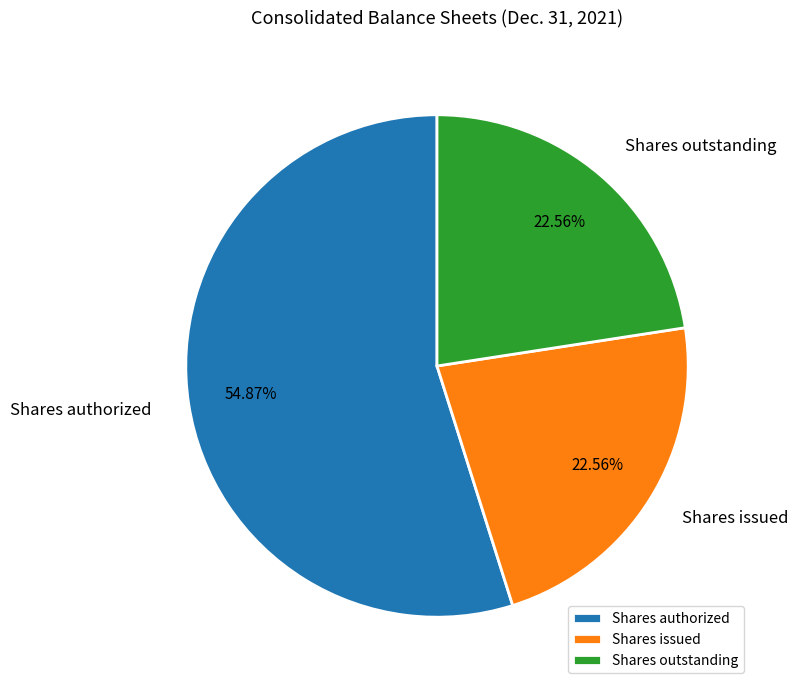

What is the largest slice in the pie chart?

Shares authorized